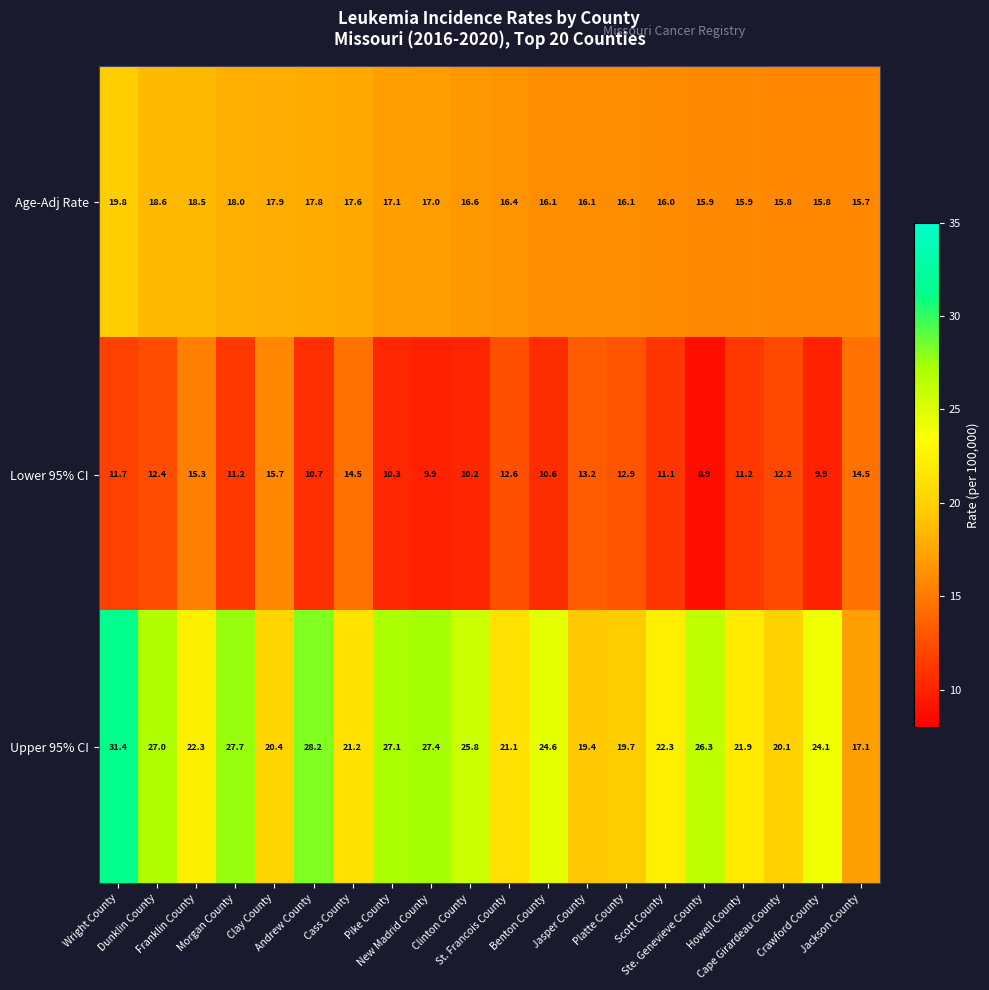

What is the difference between the second highest and minimum values in the Upper 95% CI series?

11.1